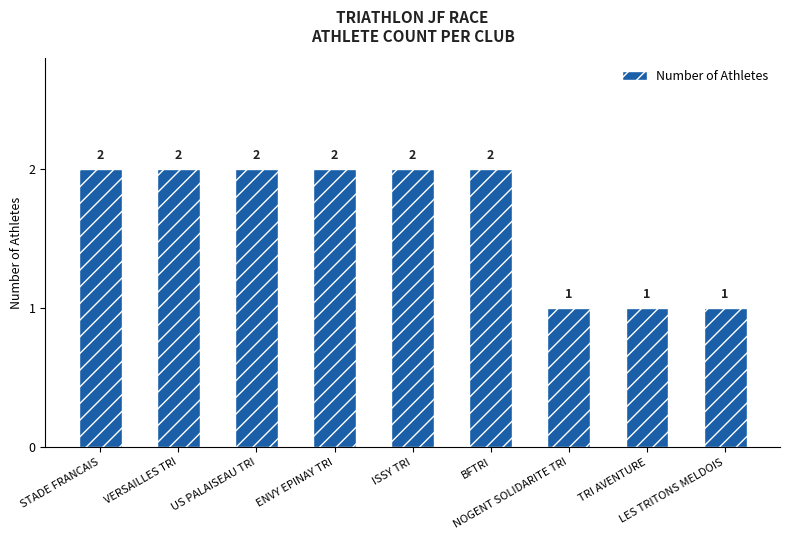

What position from the left is STADE FRANCAIS?

1